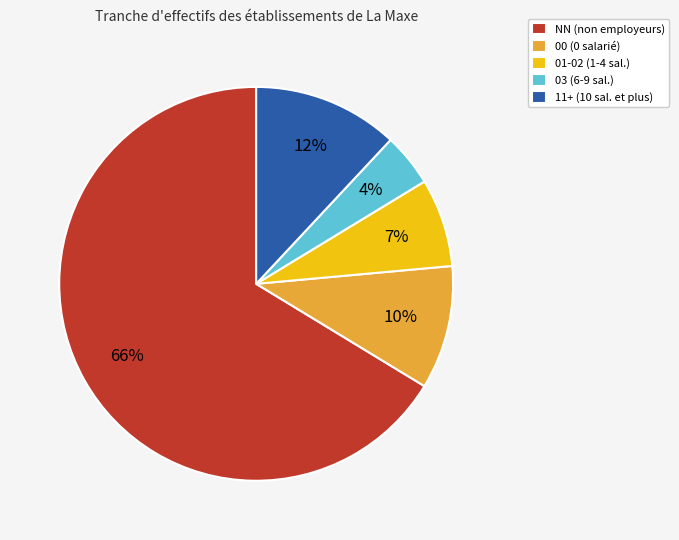

Is it true that 11+ (10 sal. et plus) is 1% of the pie?

False